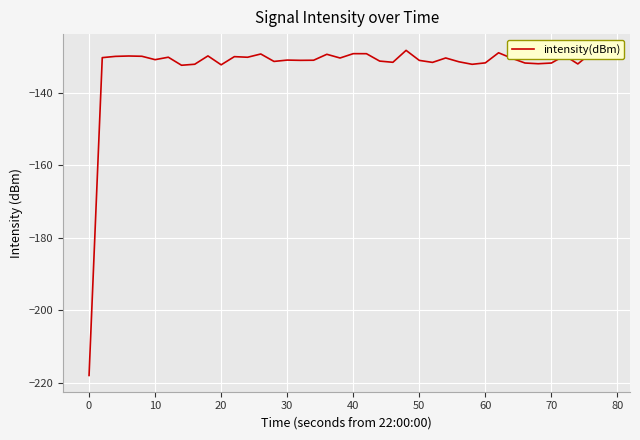

What is the smallest value displayed?

-218.0